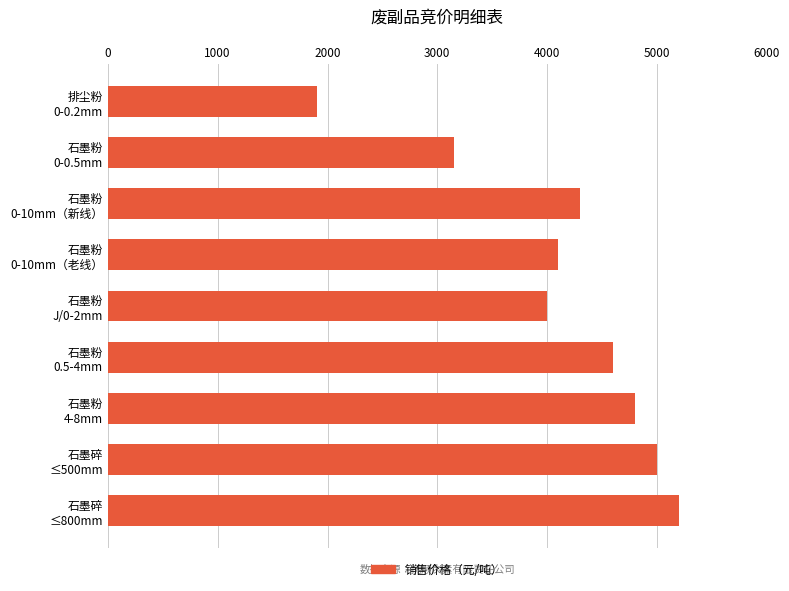

What is the difference between the maximum and minimum values?

3300